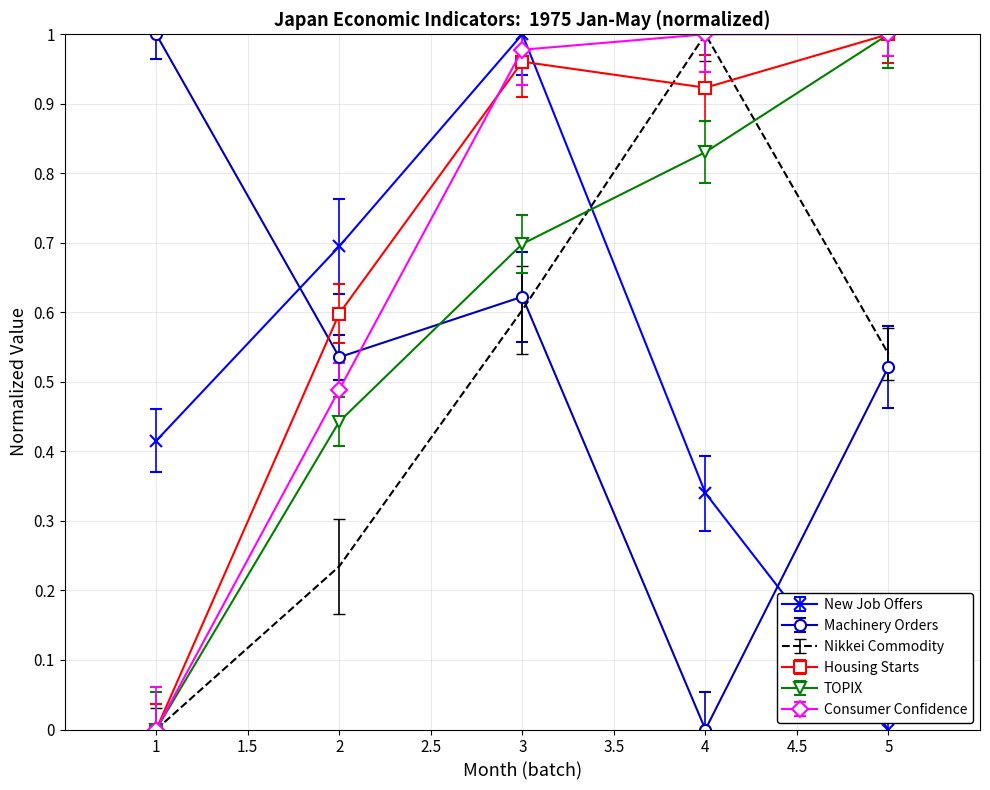

Which series changed the most between 1 and 2?

Housing Starts